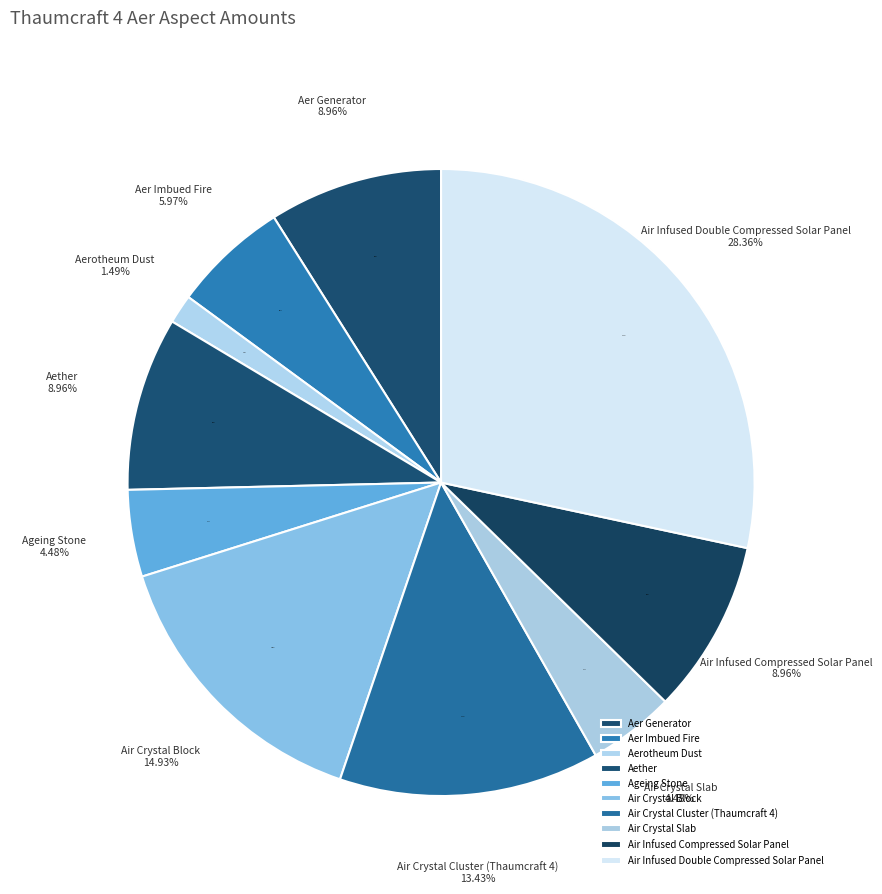

What is the change in value from Aer Generator to Air Crystal Block?

+4